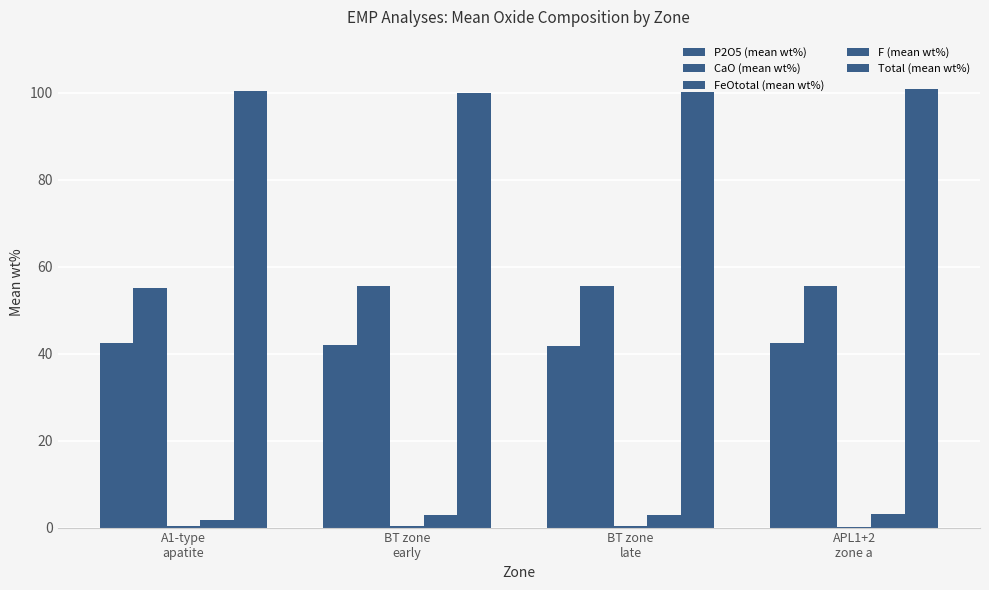

How many groups of bars are there?

4